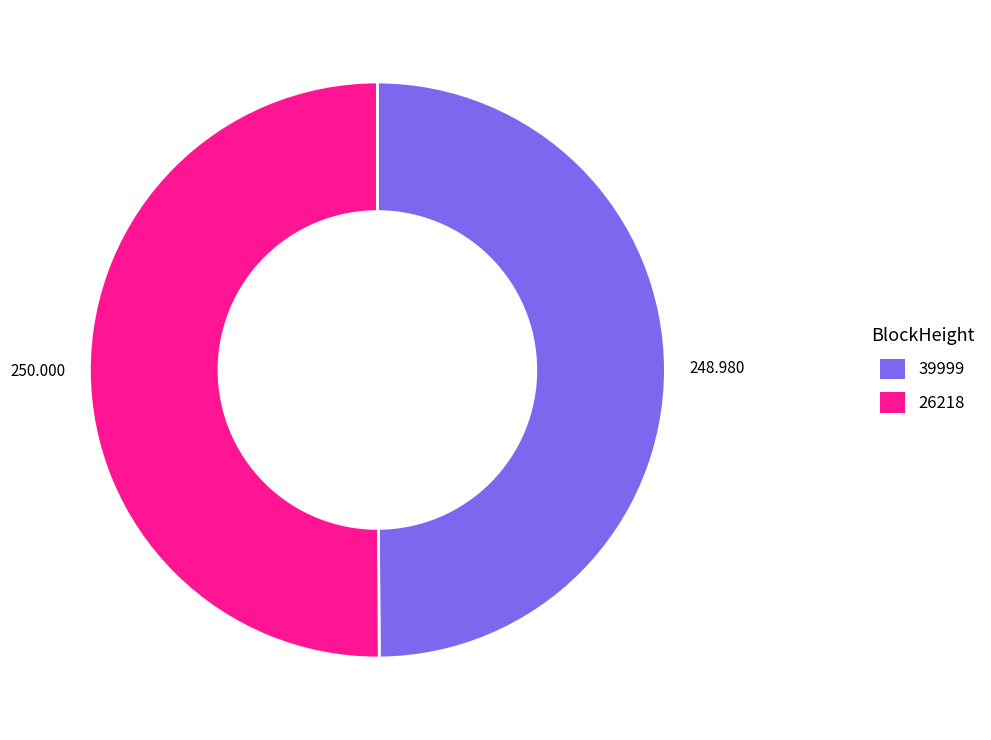

How many segments does this pie chart have?

2